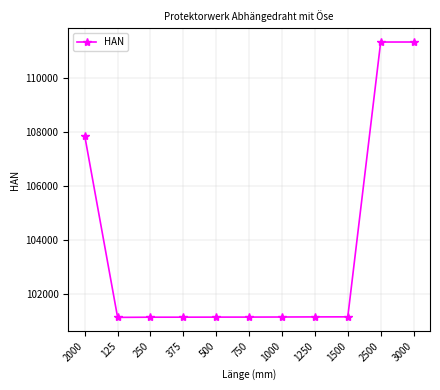

The value at 1250 is 101155. True or false?

True